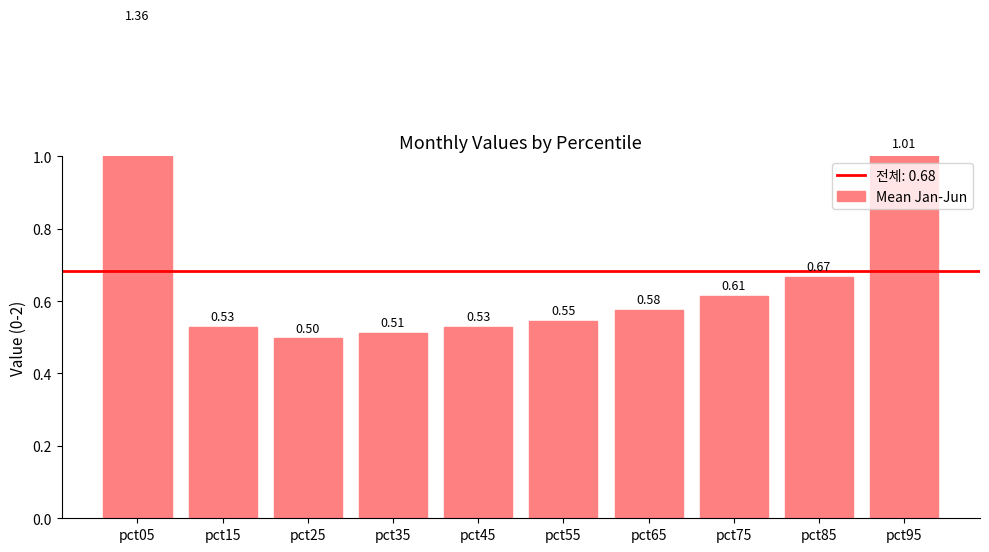

Reading left to right, extract all data points from this chart.

1.4	0.5	0.5	0.5	0.5	0.5	0.6	0.6	0.7	1.0